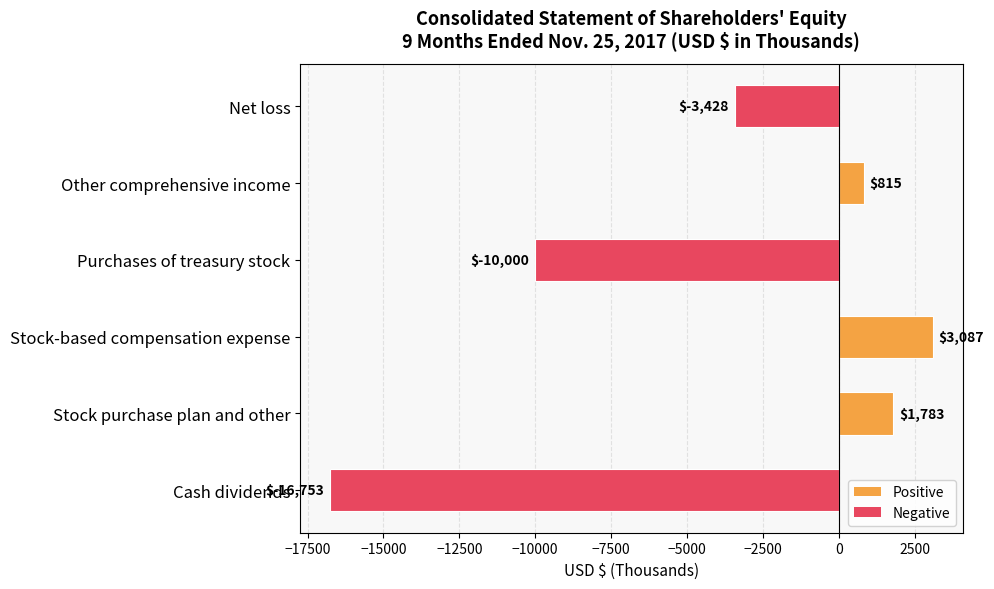

What is the sum of all values?

-24496